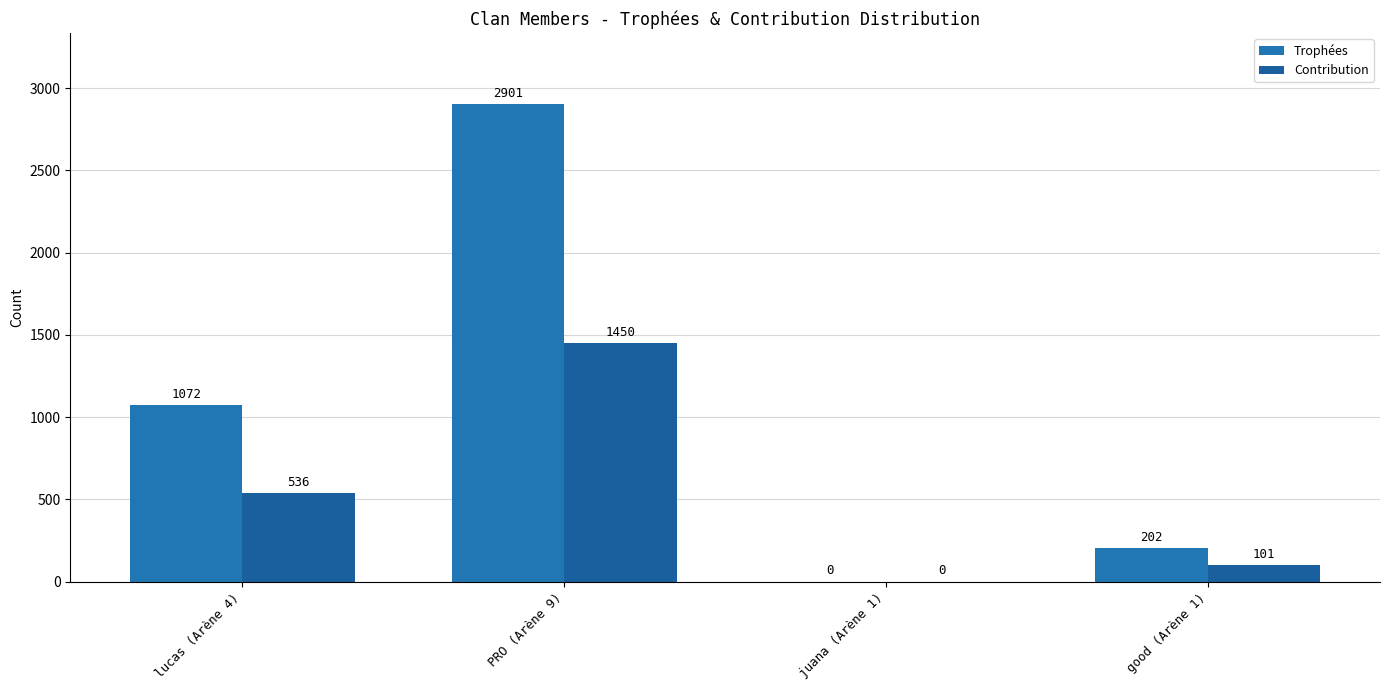

Reading left to right, list all the values displayed in this chart.

Trophées: lucas (Arène 4)=1072	PRO (Arène 9)=2901	juana (Arène 1)=0	good (Arène 1)=202
Contribution: lucas (Arène 4)=536	PRO (Arène 9)=1450	juana (Arène 1)=0	good (Arène 1)=101